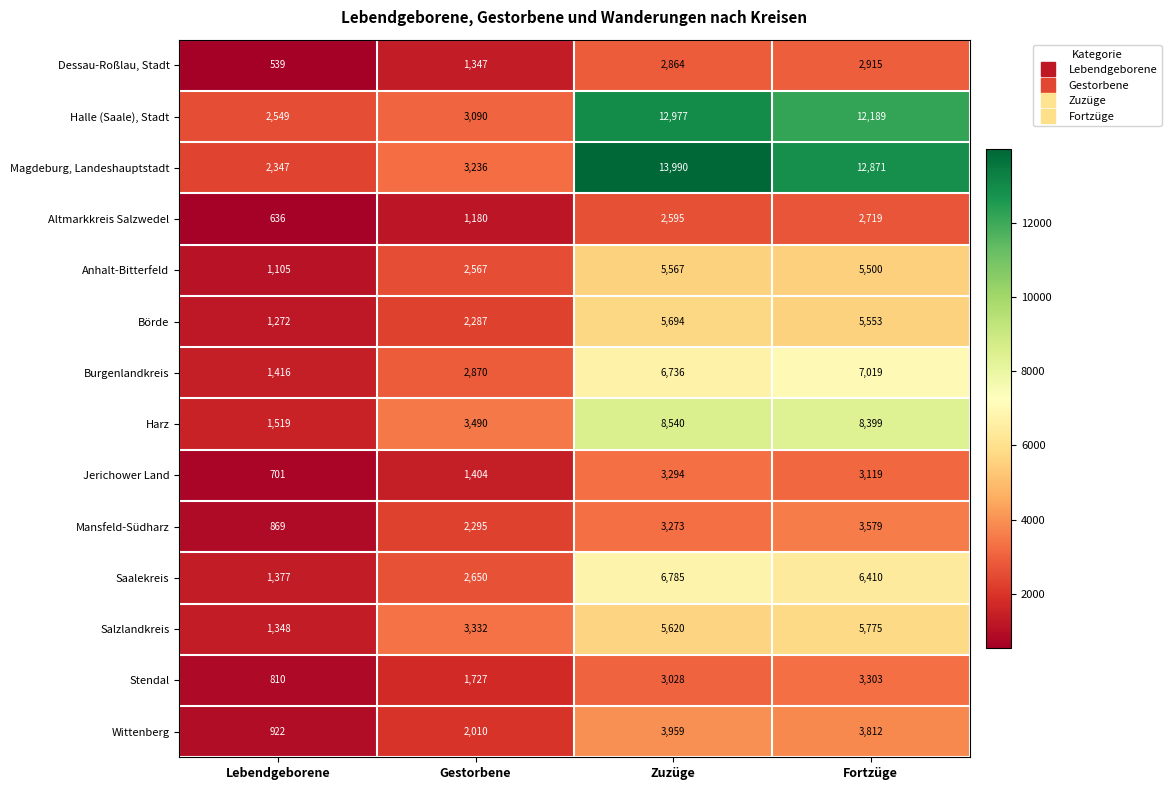

What is the approximate value of Stendal at Zuzüge?

3028